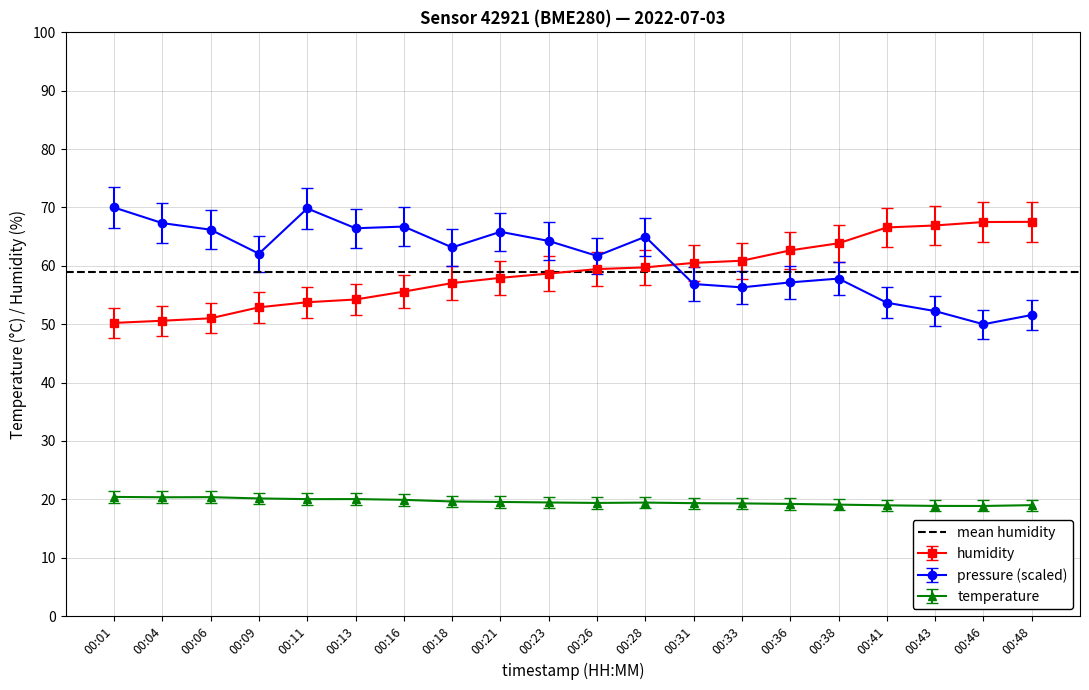

True or false: humidity and pressure_norm cross at least once.

True